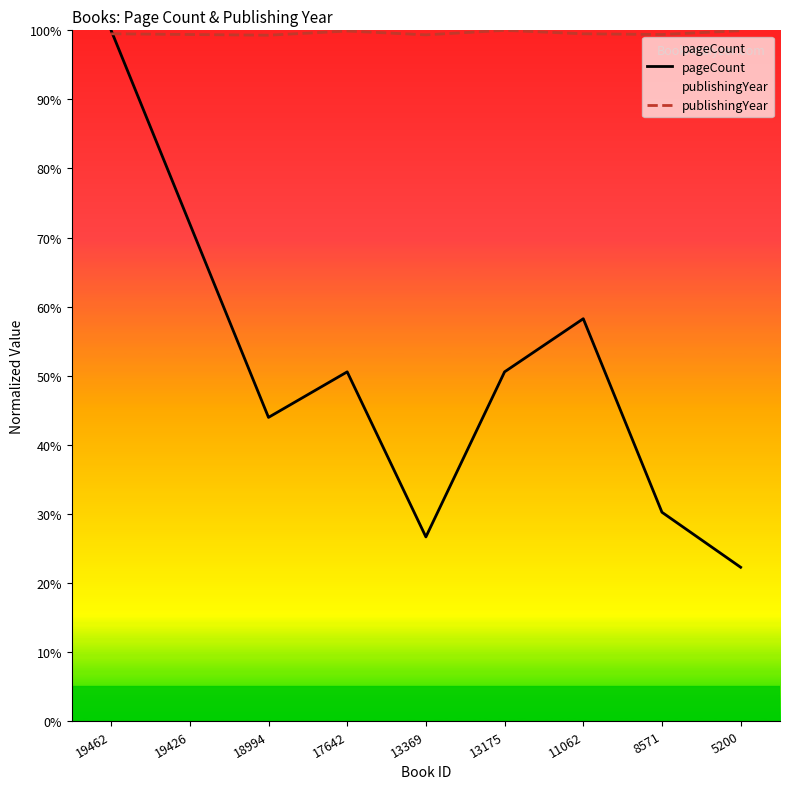

In pageCount, how many points are lower than both neighbors (excluding endpoints)?

2